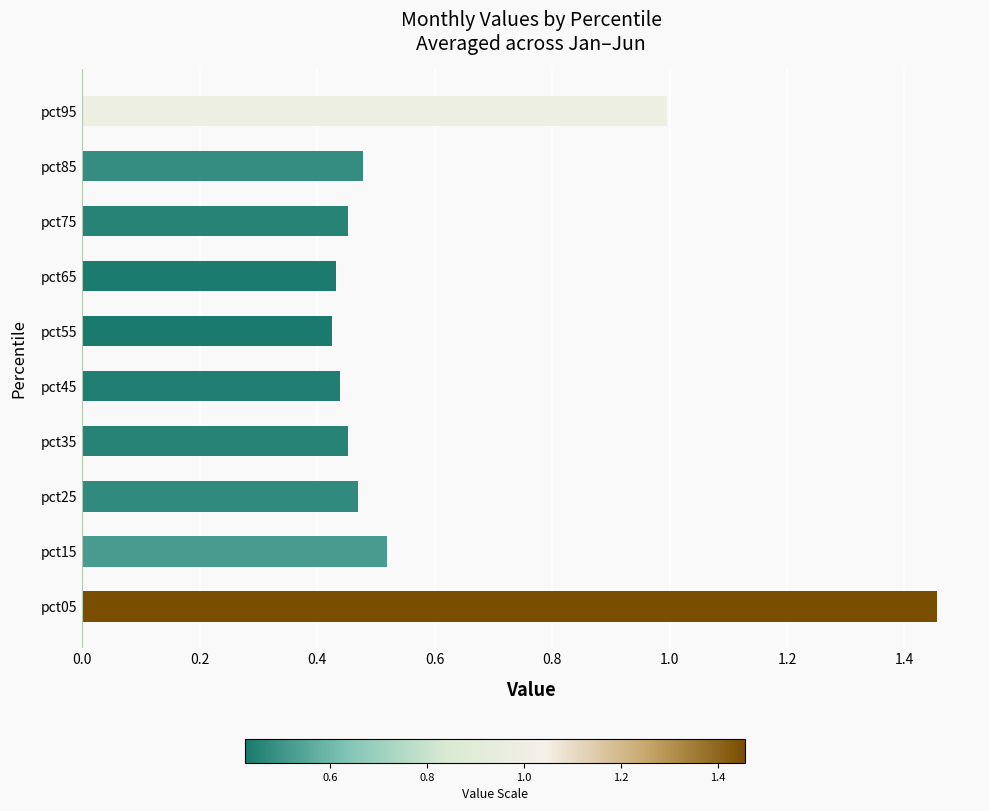

Which label corresponds to the largest value in the chart?

pct05